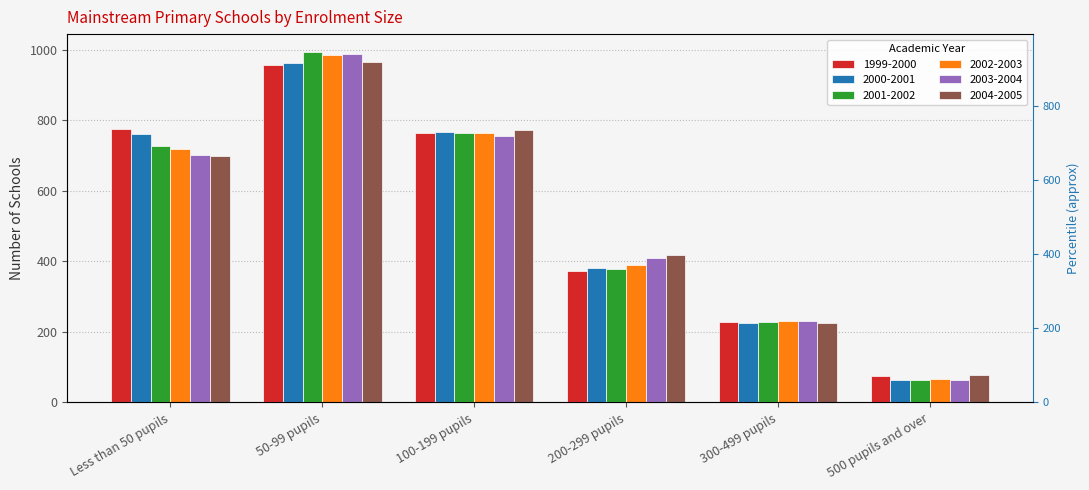

Where does the 2001-2002 series first go above 728?

50-99 pupils